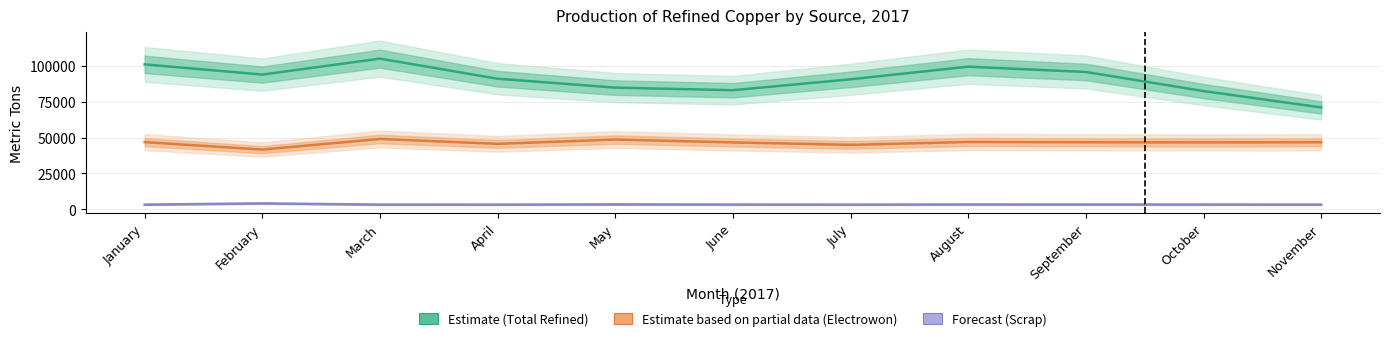

Reading left to right, what are all the values shown in this chart?

Electrowon: January=46800	February=41600	March=49000	April=45600	May=48600	June=46600	July=44900	August=46900	September=46700	October=46600	November=46700
Scrap: January=3240	February=4090	March=3240	April=3230	May=3390	June=3280	July=3220	August=3340	September=3310	October=3280	November=3240
Total refined: January=101000	February=93900	March=105000	April=91000	May=84800	June=83000	July=90600	August=99400	September=95700	October=82400	November=71000